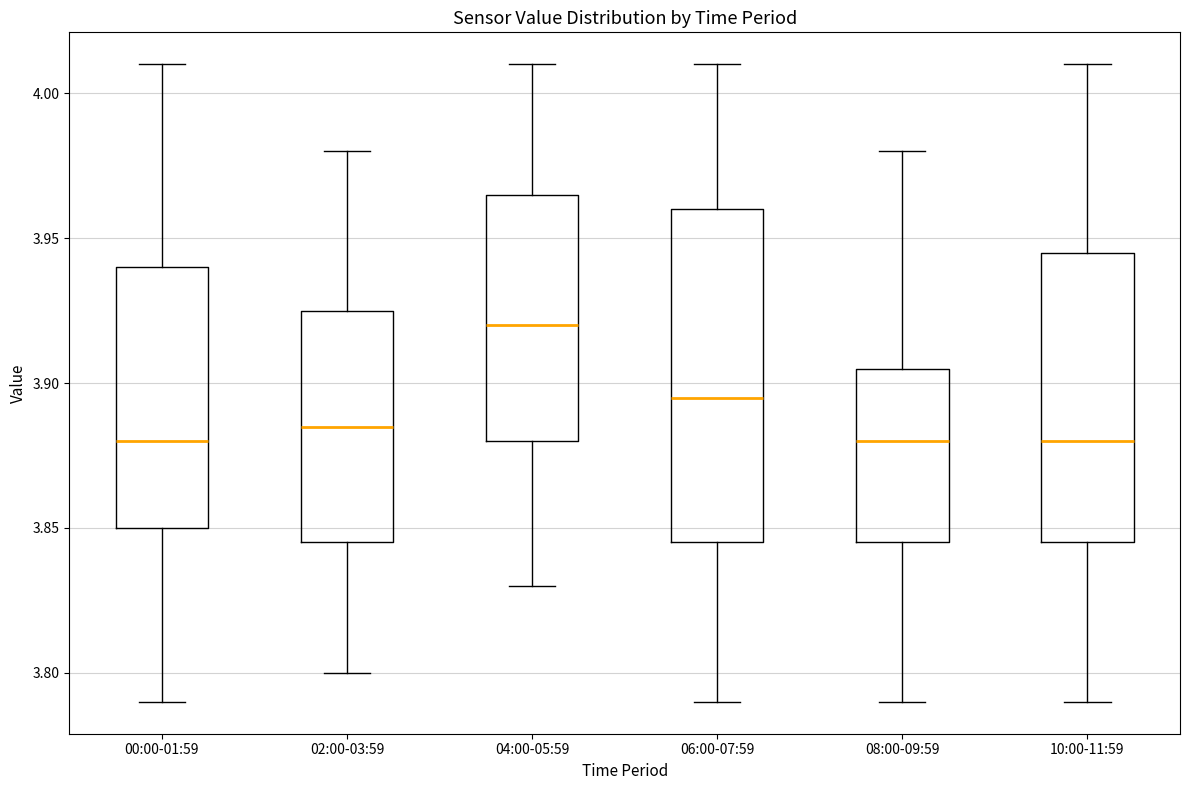

Which box is the tallest, from its lower edge to its upper edge?

06:00-07:59